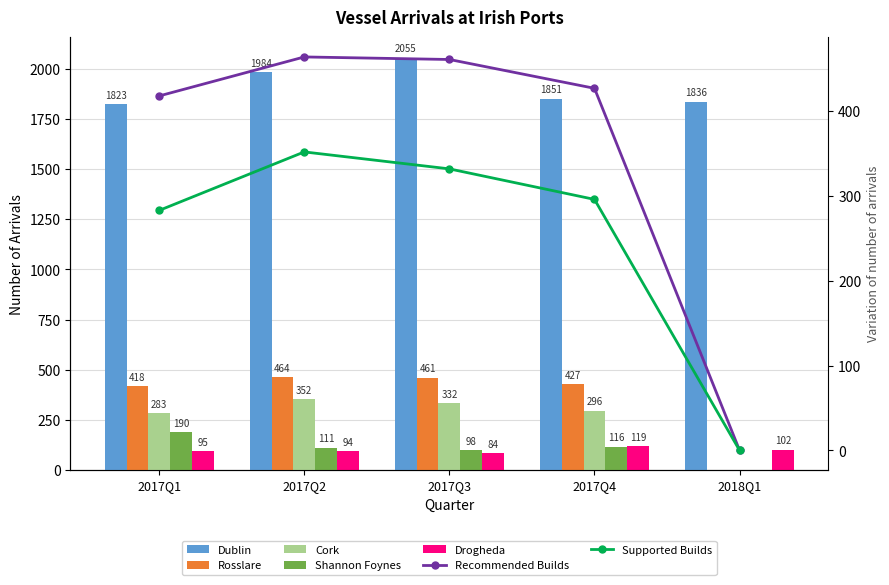

What is the label of the 4th bar from the right?

2017Q2